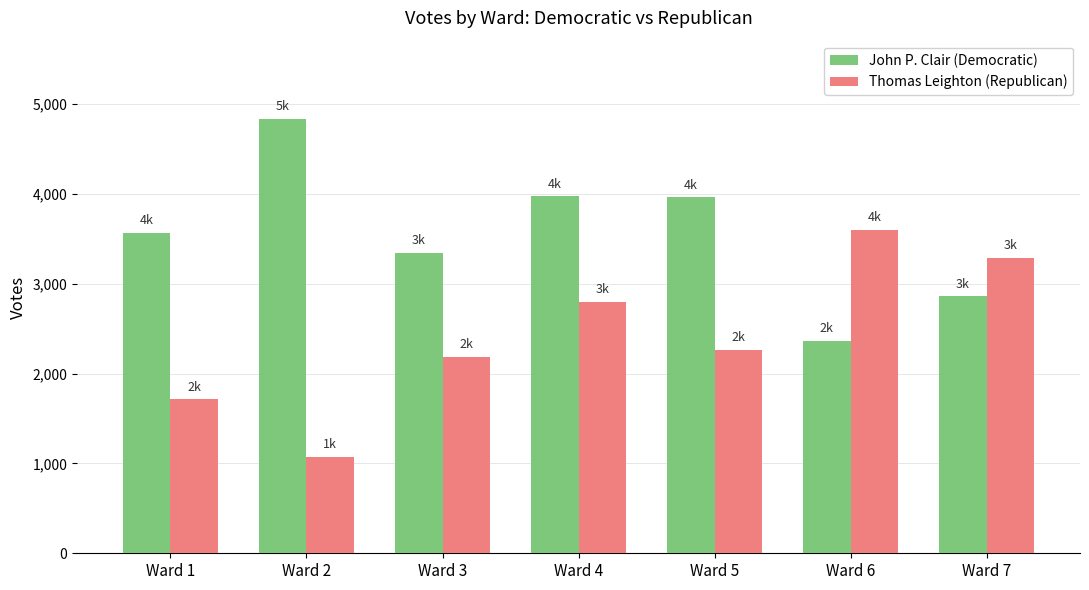

What is the total value across all series at Ward 1?

5280